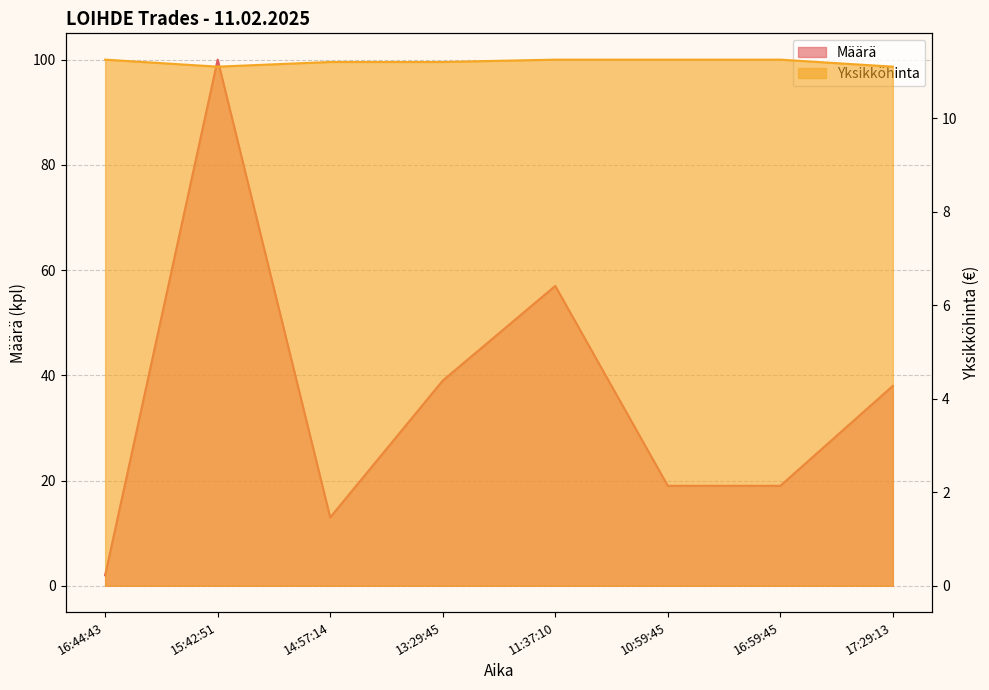

What are all the series names shown in the legend?

Määrä, Yksikköhinta